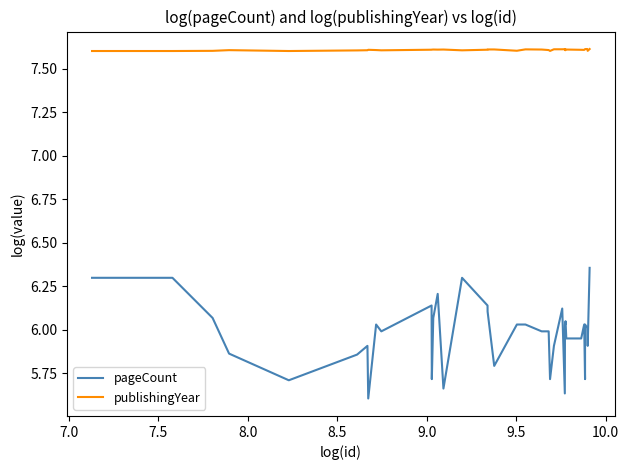

What is the difference between the maximum and minimum values in the pageCount series?

0.8